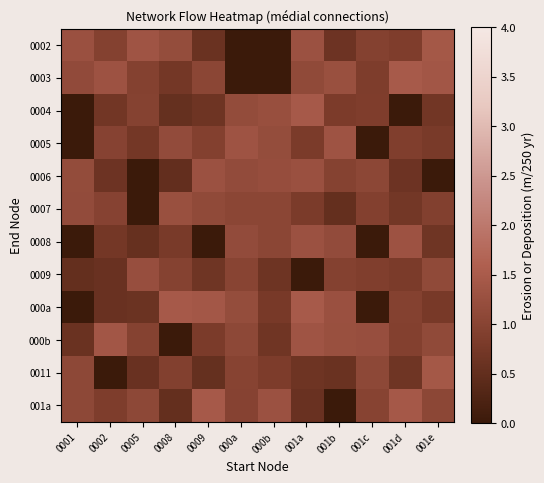

Reading right to left, list all the values displayed in this chart.

0002: 001e=1.4	001d=0.9	001c=1.0	001b=0.6	001a=1.3	000b=0.0	000a=0.0	0009=0.6	0008=1.2	0005=1.4	0002=0.9	0001=1.3
0003: 001e=1.4	001d=1.5	001c=0.9	001b=1.3	001a=1.1	000b=0.0	000a=0.0	0009=1.1	0008=0.7	0005=0.9	0002=1.3	0001=1.1
0004: 001e=0.7	001d=0.0	001c=0.9	001b=0.8	001a=1.5	000b=1.2	000a=1.2	0009=0.7	0008=0.5	0005=1.0	0002=0.7	0001=0.0
0005: 001e=0.8	001d=0.9	001c=0.0	001b=1.3	001a=0.8	000b=1.2	000a=1.3	0009=0.9	0008=1.2	0005=0.7	0002=1.0	0001=0.0
0006: 001e=0.0	001d=0.6	001c=1.1	001b=1.0	001a=1.3	000b=1.2	000a=1.2	0009=1.3	0008=0.5	0005=0.0	0002=0.6	0001=1.2
0007: 001e=0.9	001d=0.7	001c=0.9	001b=0.5	001a=0.8	000b=1.1	000a=1.1	0009=1.1	0008=1.3	0005=0.0	0002=1.0	0001=1.2
0008: 001e=0.7	001d=1.3	001c=0.0	001b=1.2	001a=1.3	000b=1.1	000a=1.2	0009=0.0	0008=0.8	0005=0.6	0002=0.7	0001=0.0
0009: 001e=1.1	001d=0.8	001c=0.9	001b=0.9	001a=0.0	000b=0.7	000a=1.0	0009=0.7	0008=1.0	0005=1.2	0002=0.6	0001=0.5
000a: 001e=0.8	001d=0.9	001c=0.0	001b=1.3	001a=1.5	000b=0.8	000a=1.2	0009=1.4	0008=1.5	0005=0.6	0002=0.6	0001=0.0
000b: 001e=1.1	001d=0.9	001c=1.2	001b=1.3	001a=1.4	000b=0.7	000a=1.1	0009=0.8	0008=0.0	0005=1.0	0002=1.4	0001=0.6
0011: 001e=1.4	001d=0.7	001c=1.1	001b=0.6	001a=0.6	000b=0.8	000a=1.0	0009=0.5	0008=0.9	0005=0.6	0002=0.0	0001=1.1
001a: 001e=1.1	001d=1.4	001c=1.0	001b=0.0	001a=0.6	000b=1.3	000a=1.0	0009=1.5	0008=0.5	0005=1.1	0002=0.8	0001=1.1